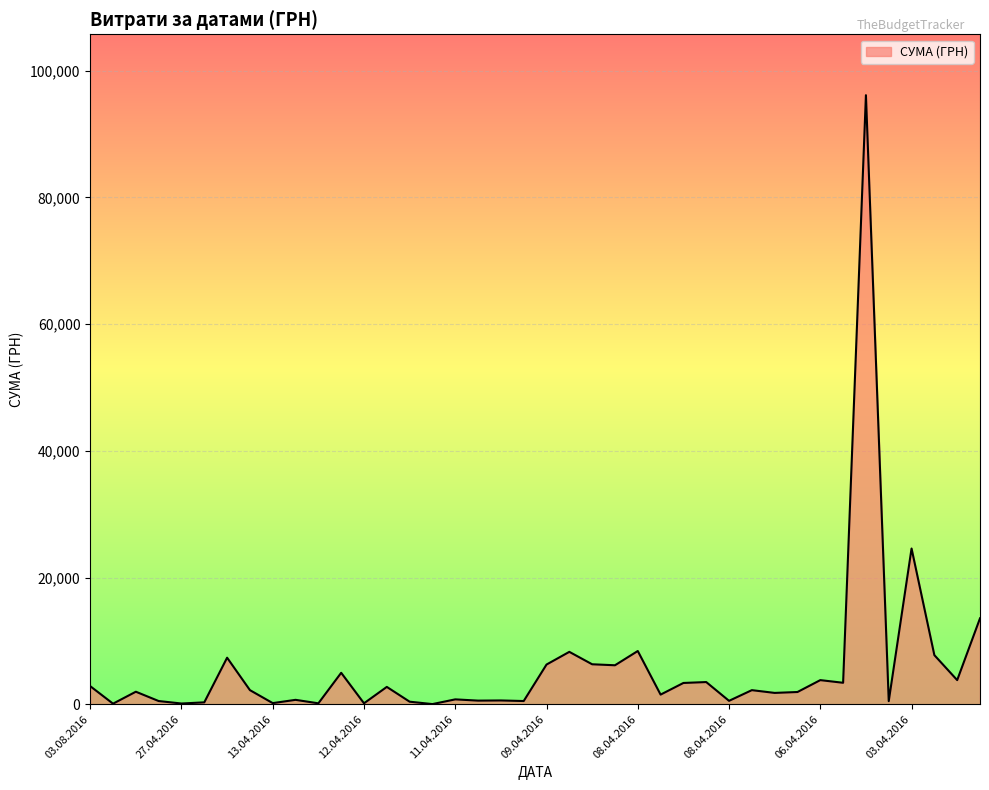

What is the greatest value displayed?

96136.6